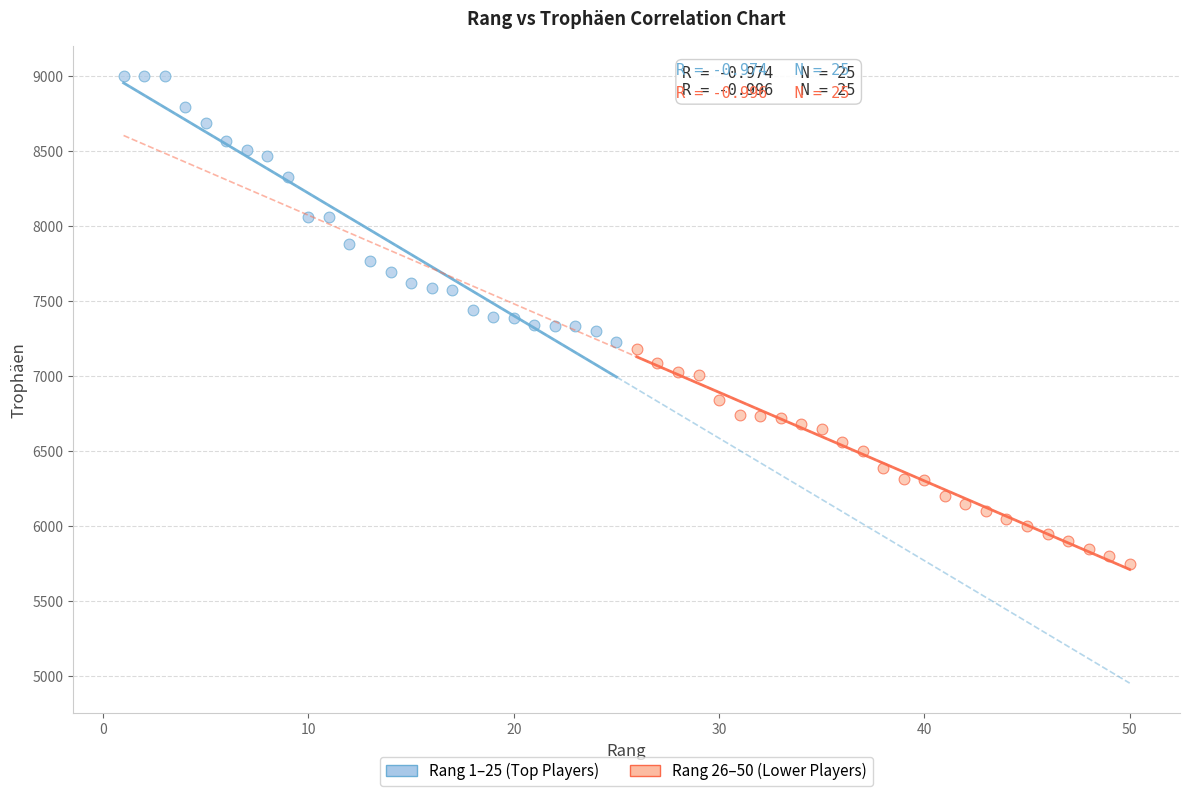

Which series contains the lowest Y value?

Rang 26–50 (Lower Players)